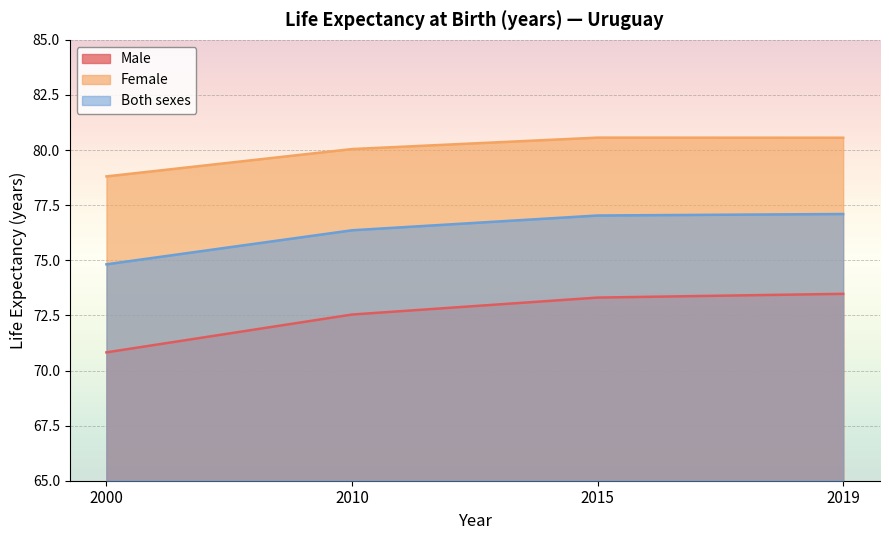

What are all the series names shown in the legend?

Male, Female, Both sexes